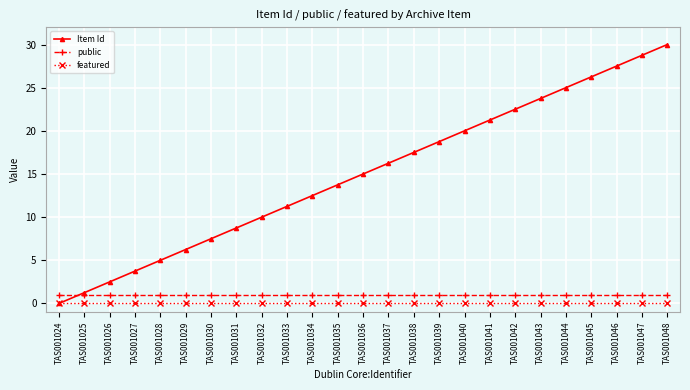

Which category has the highest value across all series?

TAS001048